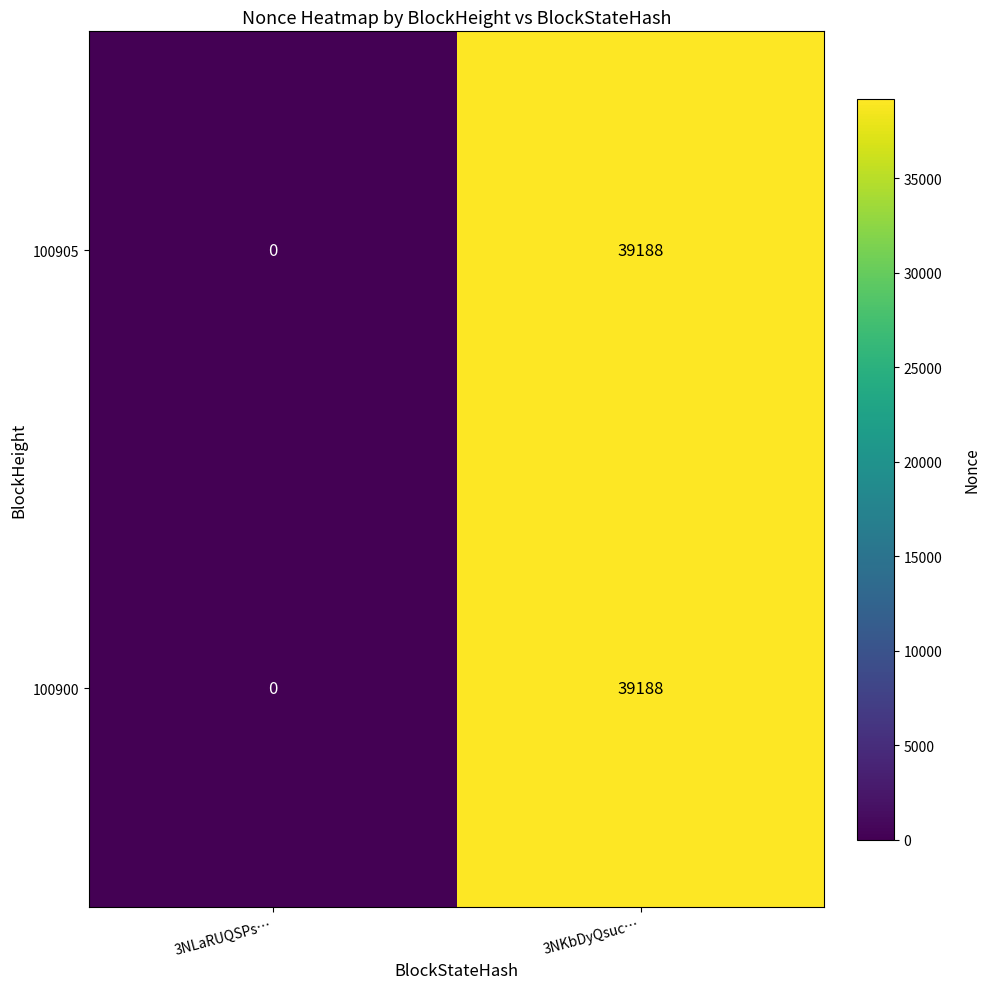

At how many categories does at least one series exceed 9259?

1